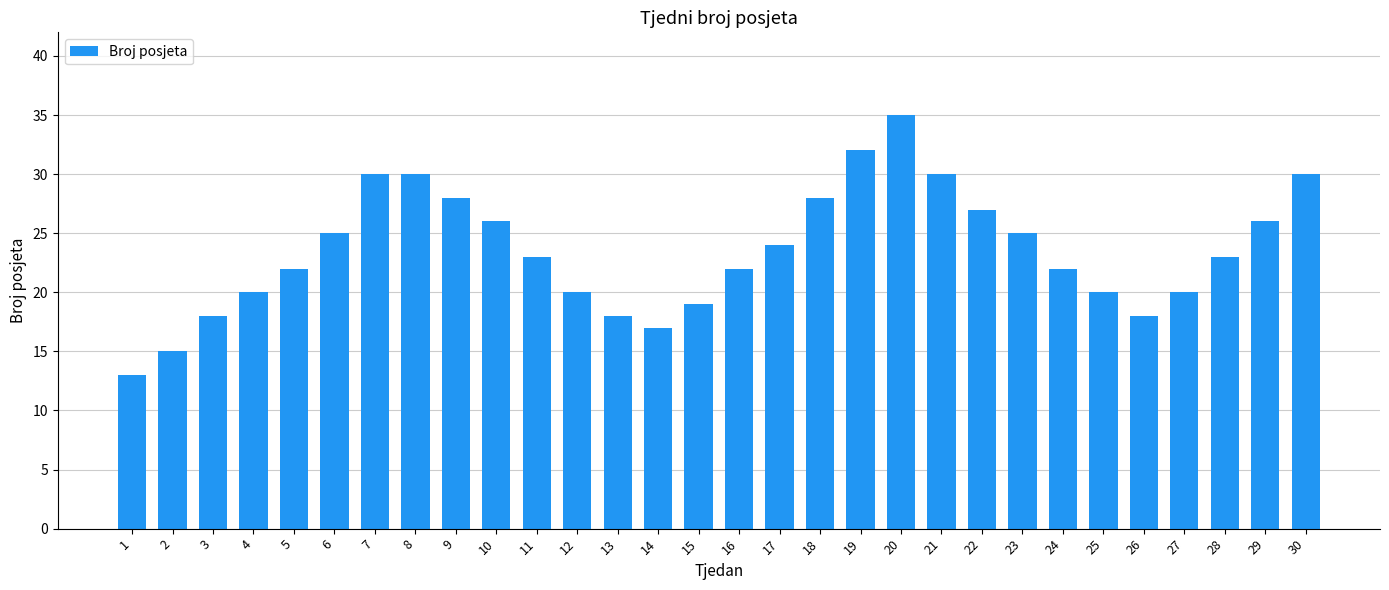

What is the sum of all values?

706